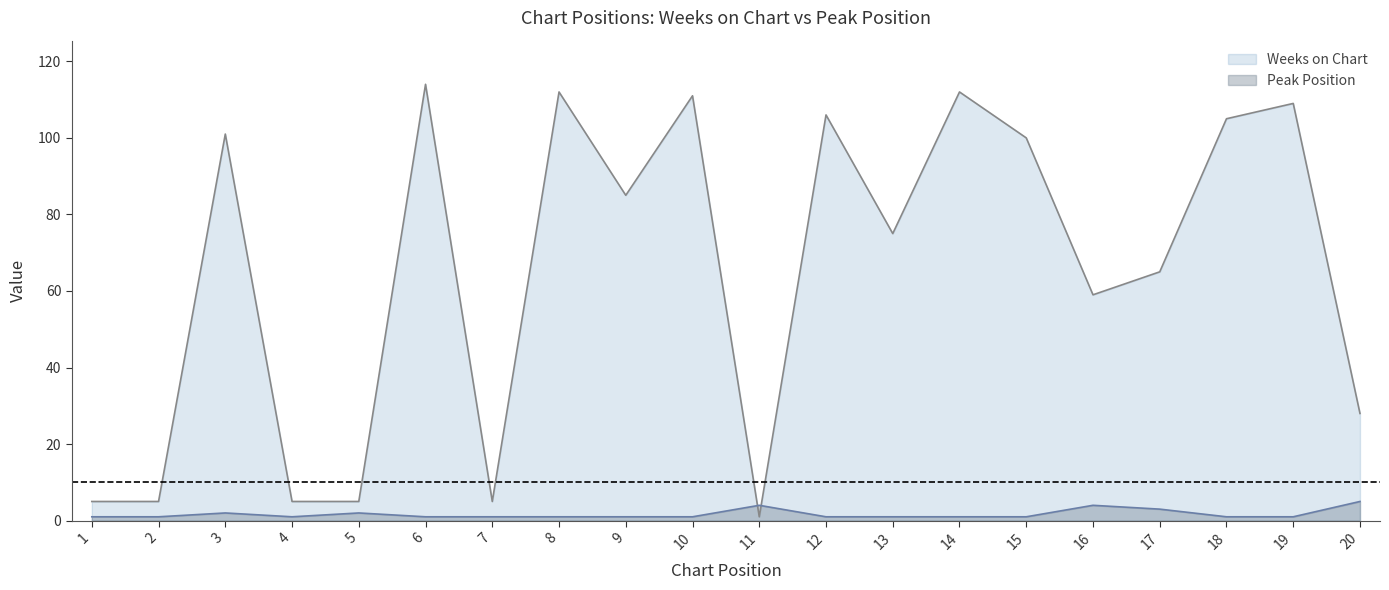

Which series has the largest range (max minus min)?

Weeks on Chart